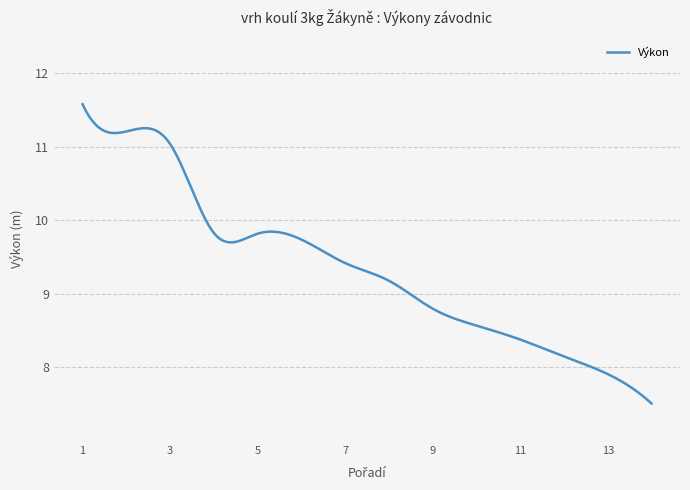

What is the difference between the second highest and minimum values?

4.0